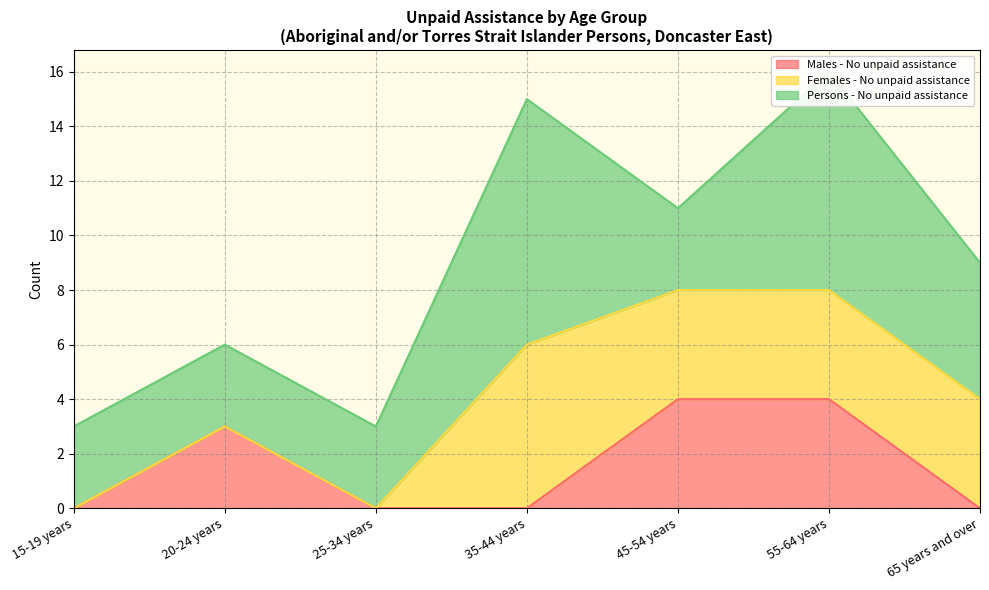

True or false: Persons - No unpaid assistance and Females - No unpaid assistance cross at least once.

True